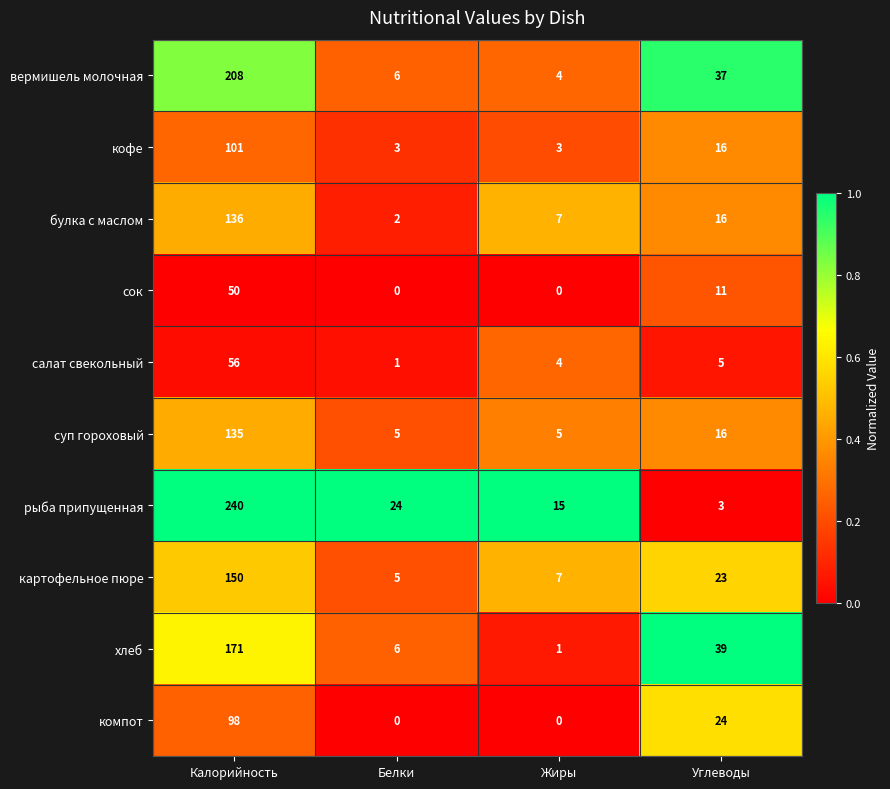

What is the spread (max minus min) of values at Белки?

24